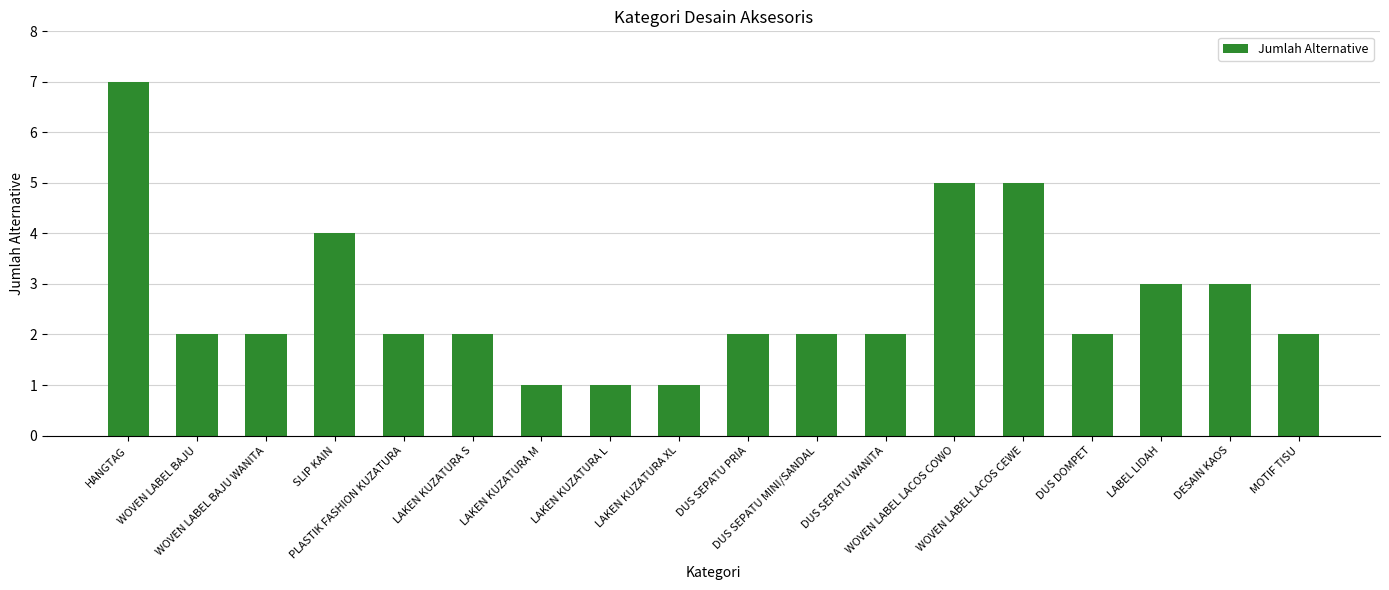

True or false: the data shows 2 at LAKEN KUZATURA L.

False